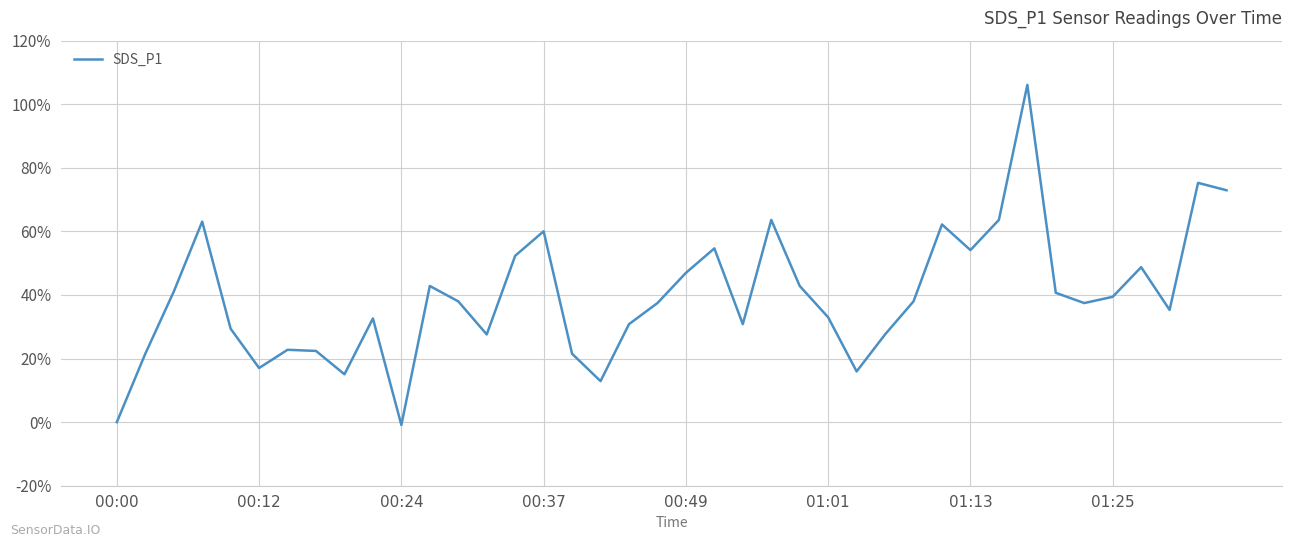

What is the difference between the maximum and minimum values?

107.0